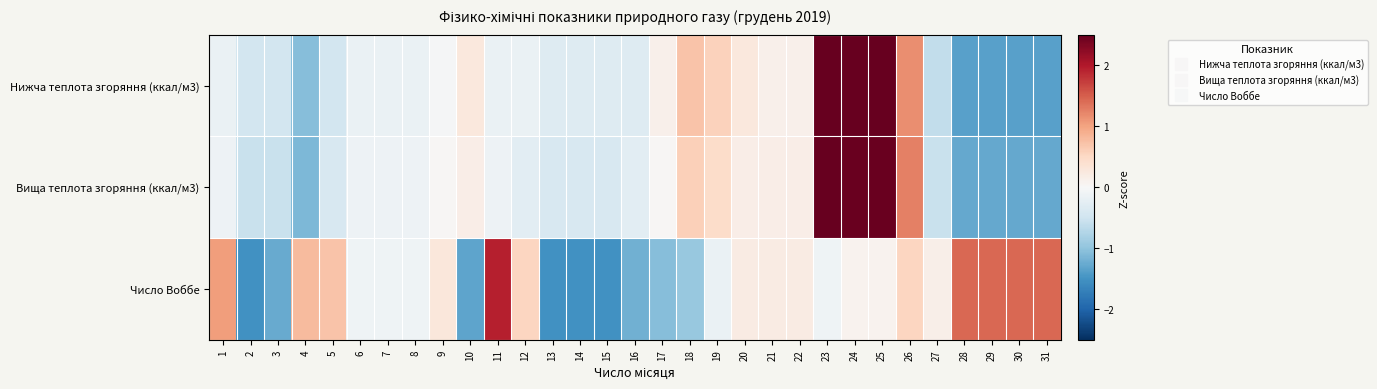

What is the maximum value shown in the chart?

2.6